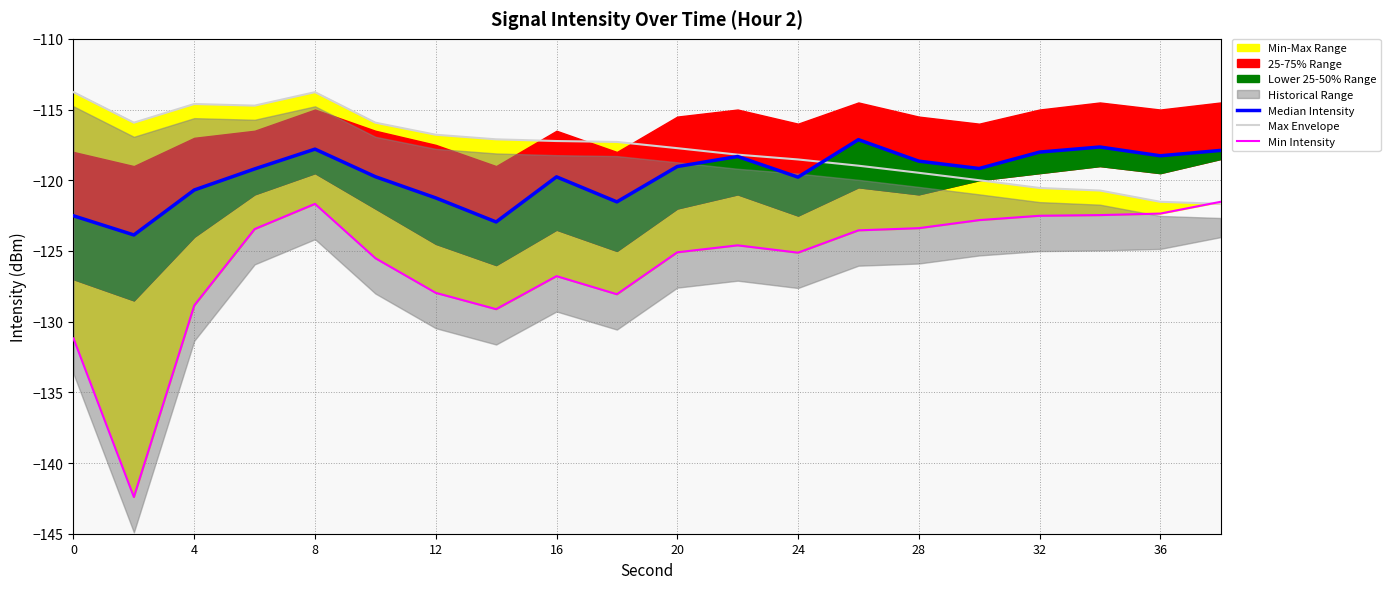

What is the minimum value for Max Envelope?

-121.7